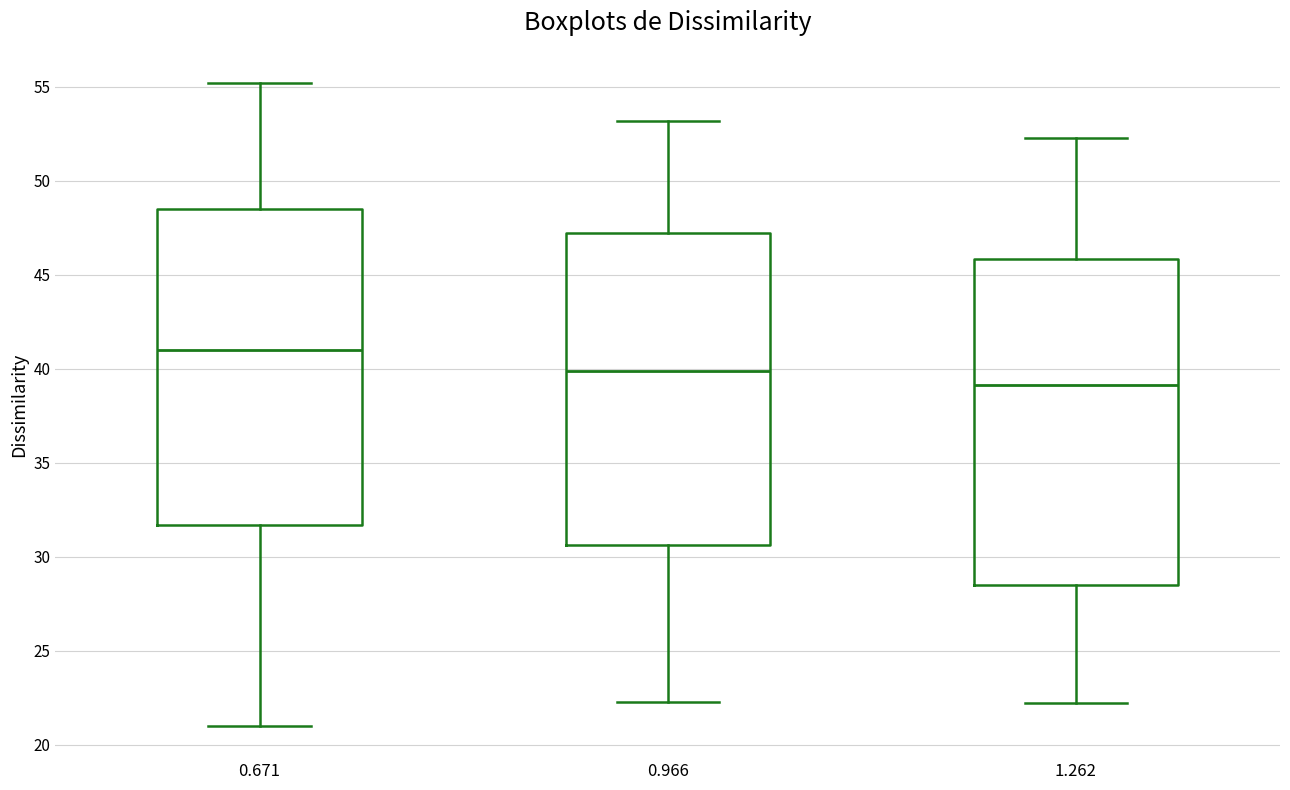

Comparing the boxes themselves (not the whiskers), which one is the tallest?

1.262